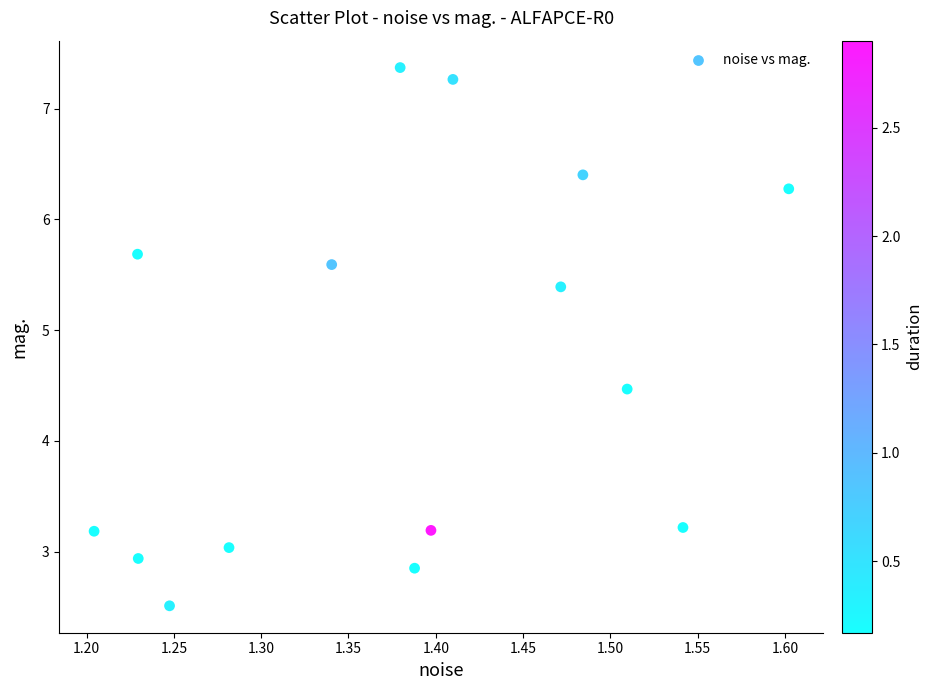

What is the range of Y values (max minus min)?

4.9